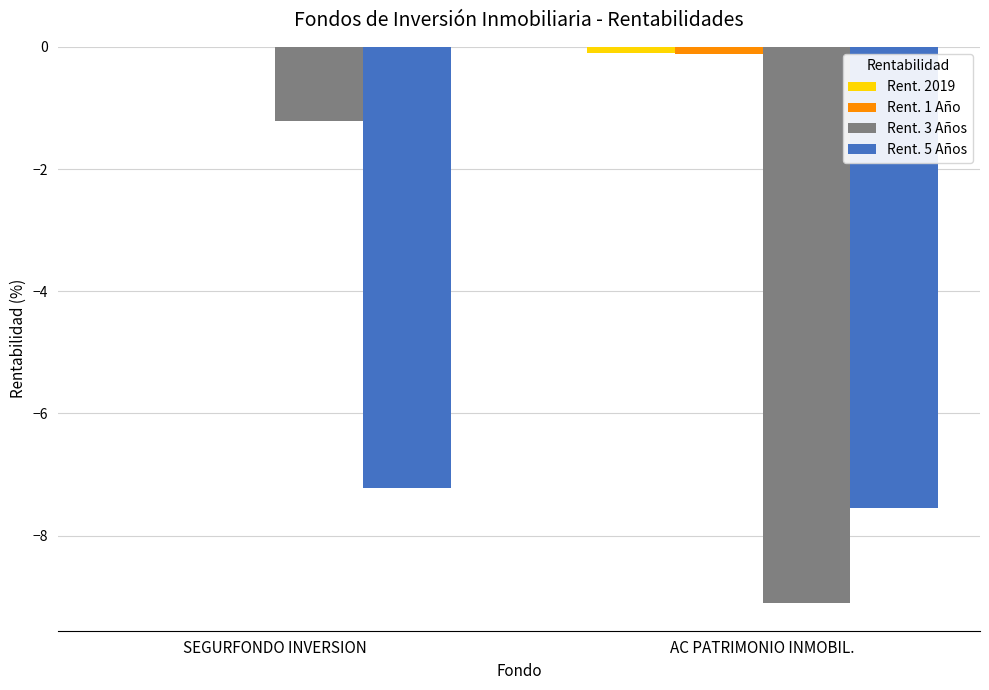

What is the total value across all series at SEGURFONDO INVERSION?

-8.4